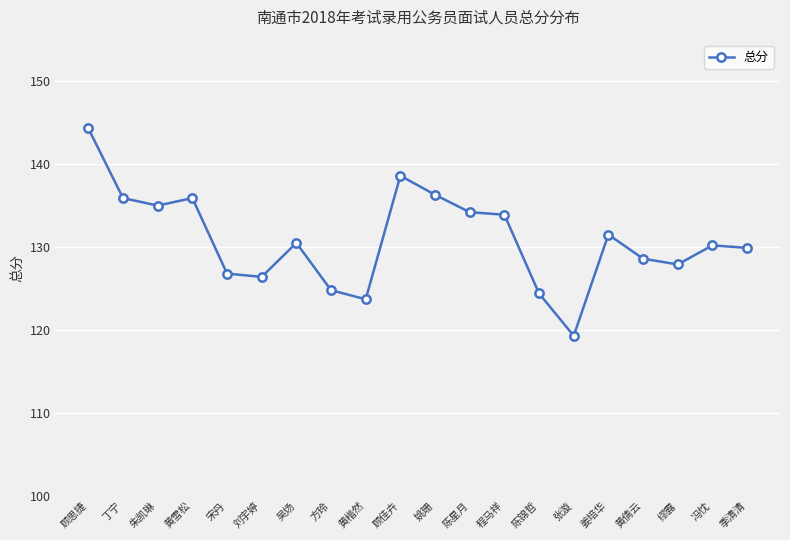

True or false: the data shows 134.2 at 陈星月.

True